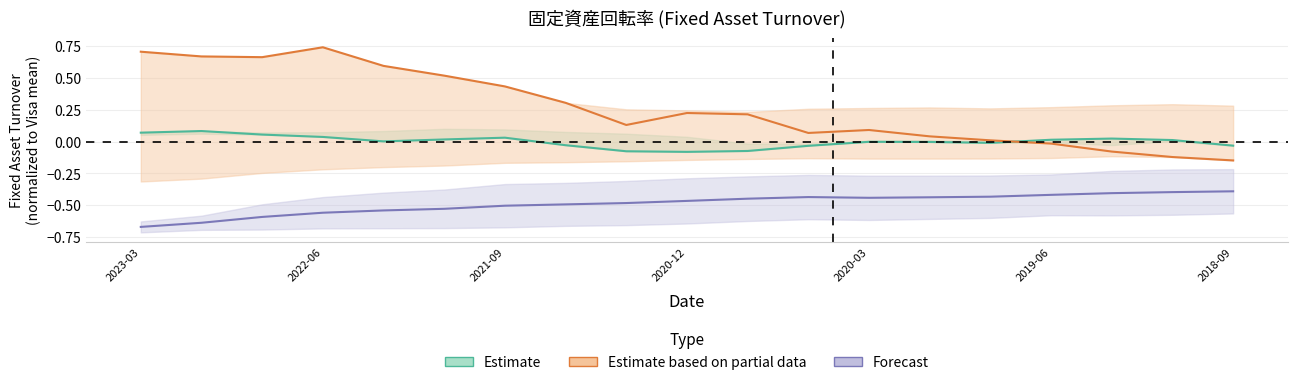

At which category does Intuit Inc. reach its first local peak?

2022-06